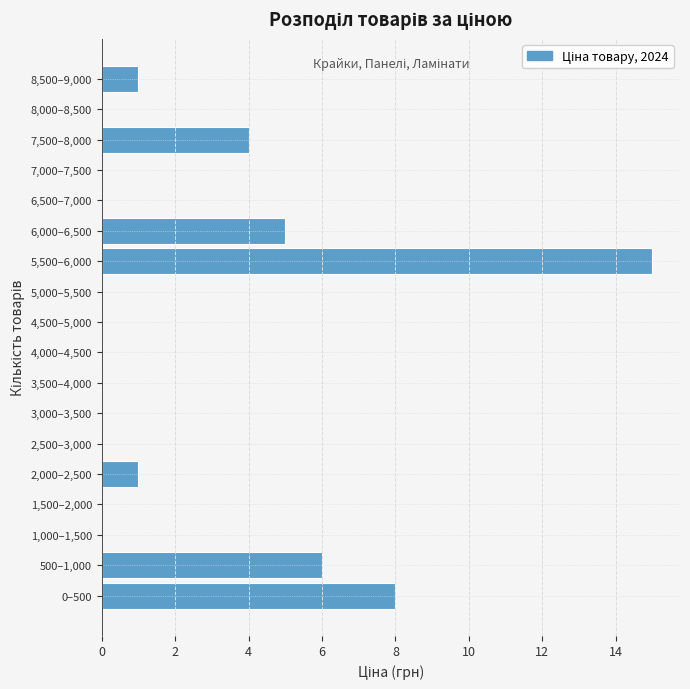

Reading bottom to top, list all the values displayed in this chart.

0–500=8	500–1,000=6	1,000–1,500=0	1,500–2,000=0	2,000–2,500=1	2,500–3,000=0	3,000–3,500=0	3,500–4,000=0	4,000–4,500=0	4,500–5,000=0	5,000–5,500=0	5,500–6,000=15	6,000–6,500=5	6,500–7,000=0	7,000–7,500=0	7,500–8,000=4	8,000–8,500=0	8,500–9,000=1